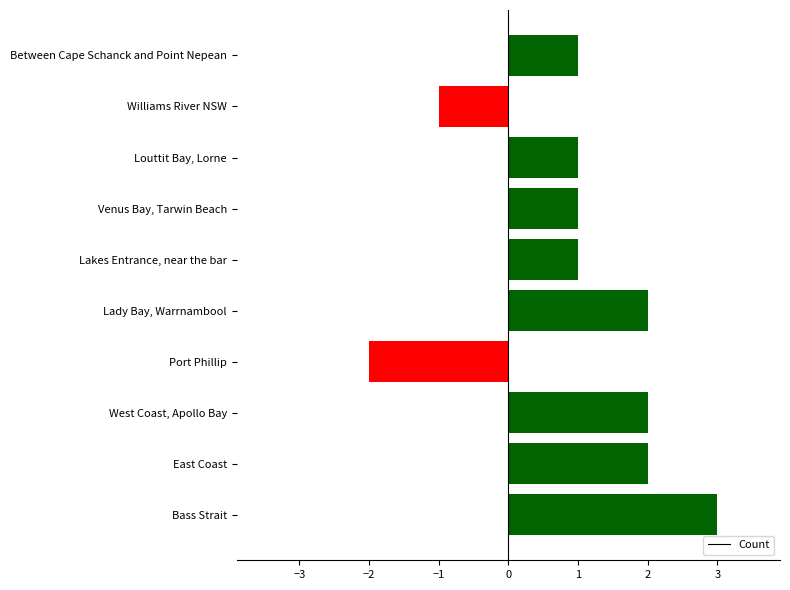

Reading bottom to top, transcribe all the data shown in this chart.

Bass Strait=3	East Coast=2	West Coast, Apollo Bay=2	Port Phillip=-2	Lady Bay, Warrnambool=2	Lakes Entrance, near the bar=1	Venus Bay, Tarwin Beach=1	Louttit Bay, Lorne=1	Williams River NSW=-1	Between Cape Schanck and Point Nepean=1